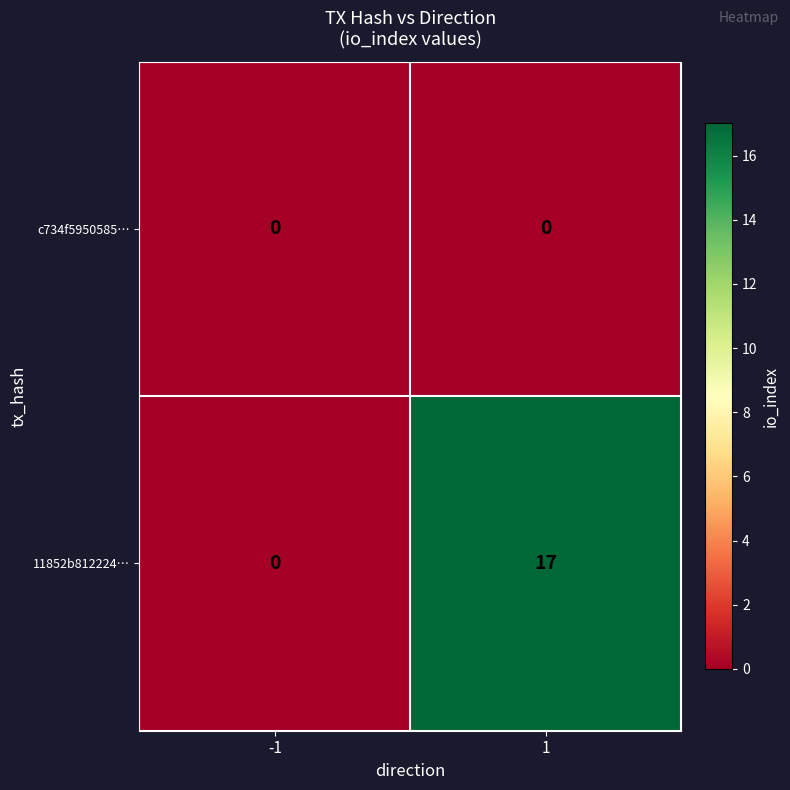

Reading left to right, what are all the values shown in this chart?

c734f5950585…: -1=0	1=0
11852b812224…: -1=0	1=17